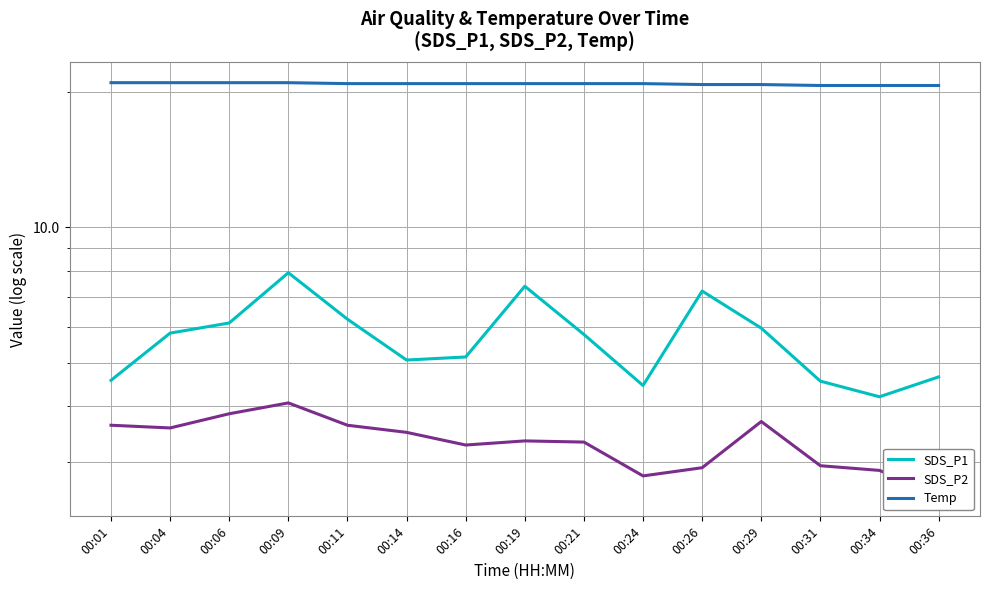

Reading left to right, transcribe all the data shown in this chart.

SDS_P1: 00:01=4.6	00:04=5.8	00:06=6.1	00:09=7.9	00:11=6.2	00:14=5.1	00:16=5.2	00:19=7.4	00:21=5.8	00:24=4.5	00:26=7.2	00:29=6.0	00:31=4.5	00:34=4.2	00:36=4.7
SDS_P2: 00:01=3.6	00:04=3.6	00:06=3.9	00:09=4.1	00:11=3.6	00:14=3.5	00:16=3.3	00:19=3.4	00:21=3.3	00:24=2.8	00:26=2.9	00:29=3.7	00:31=3.0	00:34=2.9	00:36=2.5
Temp: 00:01=21.0	00:04=21.0	00:06=21.0	00:09=21.0	00:11=20.9	00:14=20.9	00:16=20.9	00:19=20.9	00:21=20.9	00:24=20.9	00:26=20.8	00:29=20.8	00:31=20.7	00:34=20.7	00:36=20.7